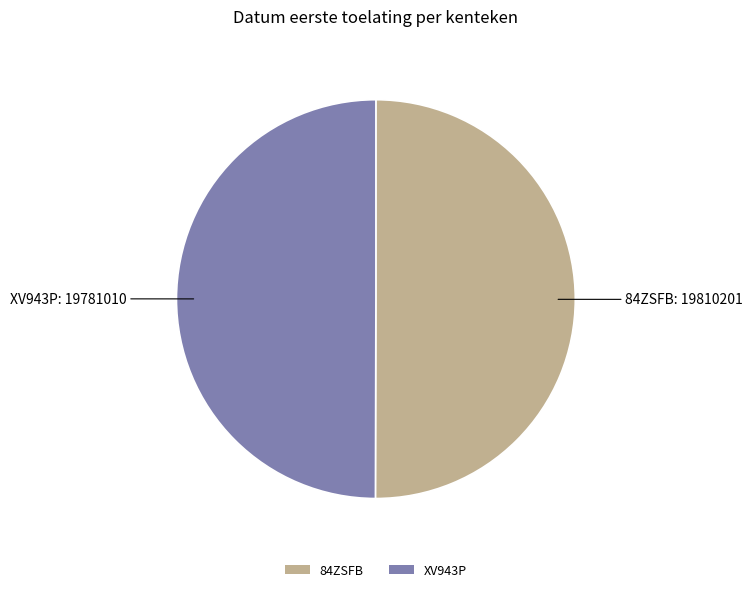

Is the sum of 84ZSFB and XV943P greater than half?

Yes